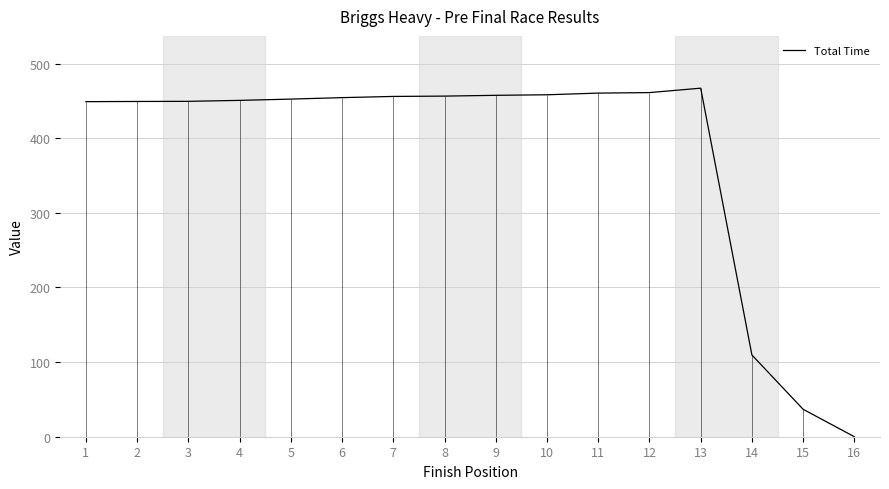

Reading left to right, transcribe all the data shown in this chart.

1=449.1	2=449.3	3=449.5	4=450.8	5=452.5	6=454.4	7=456.1	8=456.5	9=457.6	10=458.3	11=460.5	12=461.2	13=467.1	14=109.5	15=36.7	16=0.0